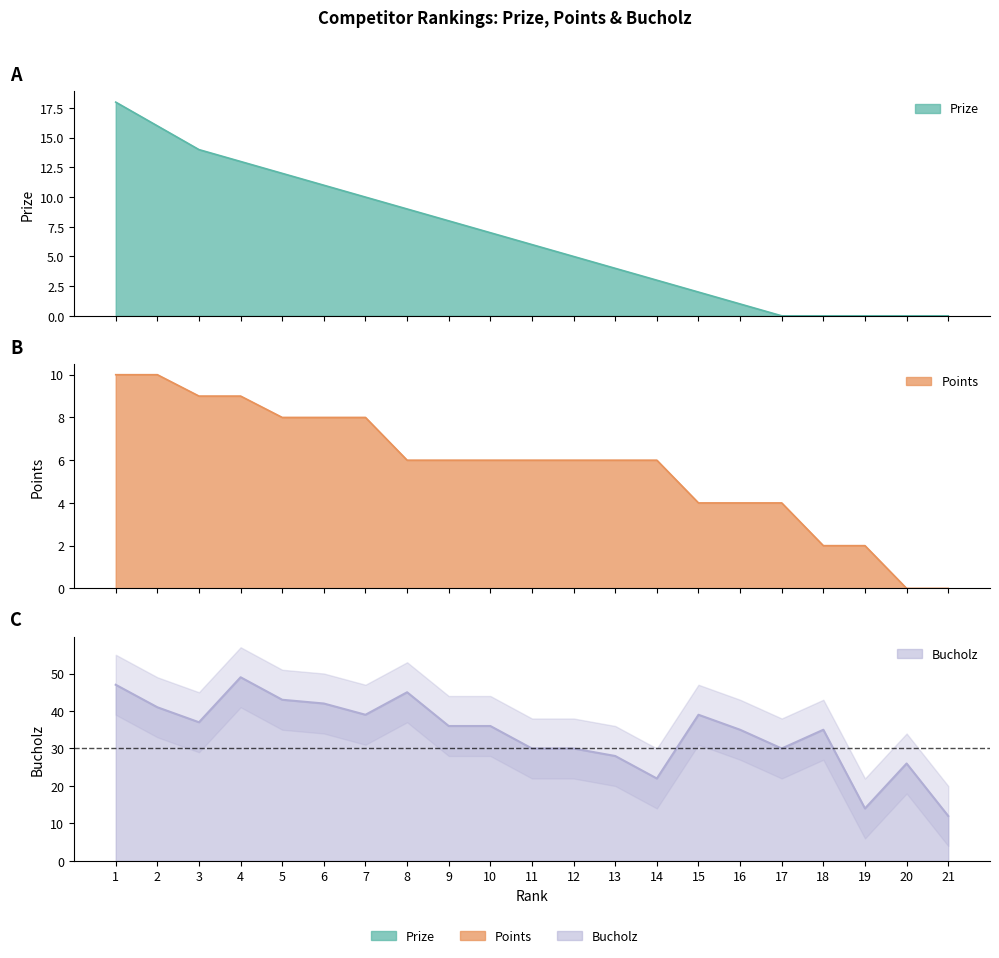

What is the value of the Points point at the 10th from the left?

6